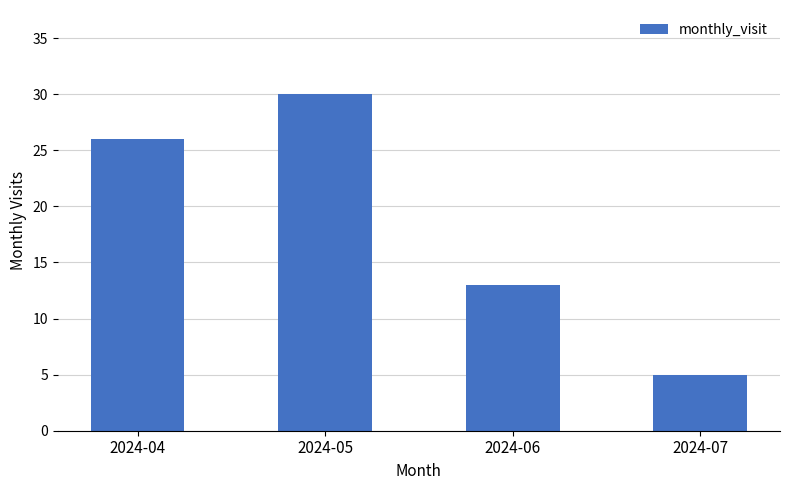

What is the difference between the maximum and minimum values?

25